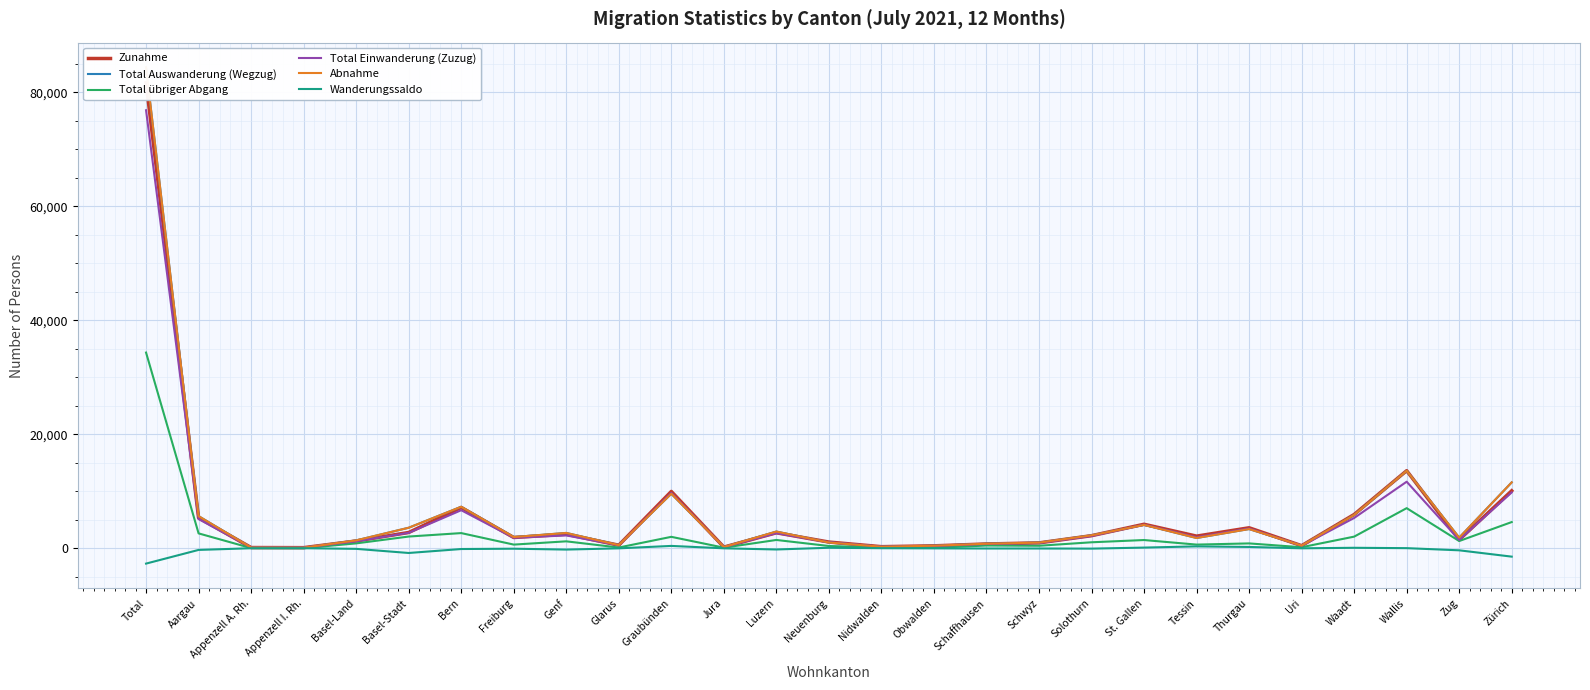

What is the difference between the maximum and minimum values in the Total Auswanderung (Wegzug) series?

84278